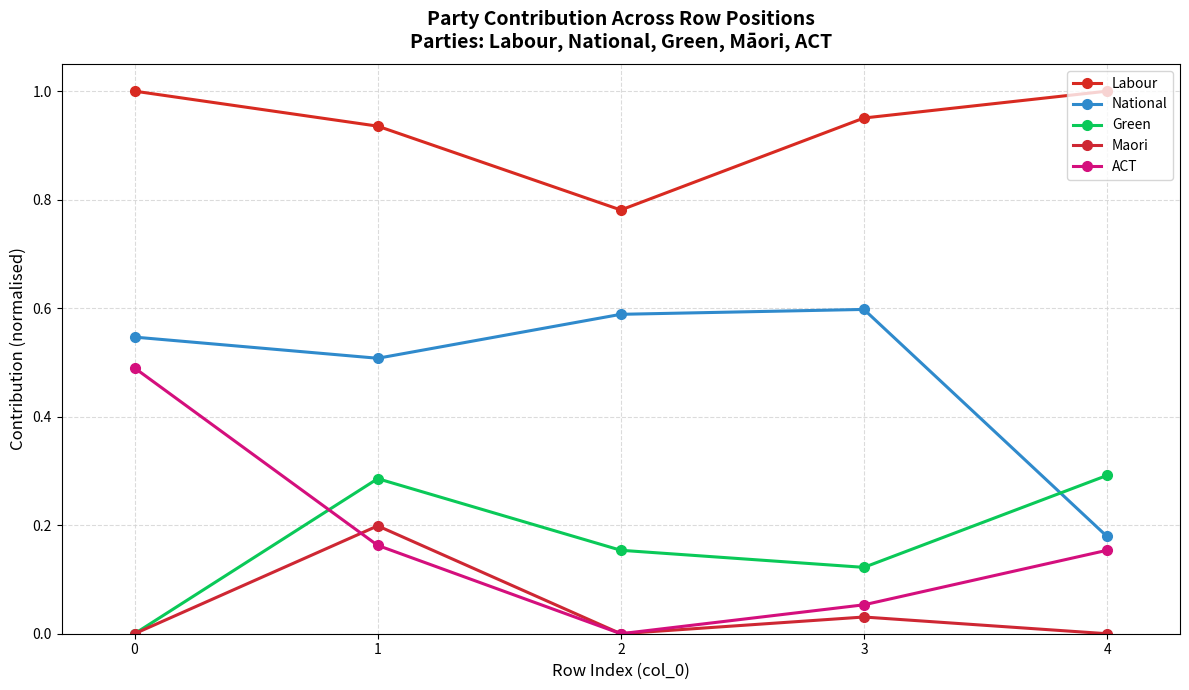

What is the value of the ACT point at the 2nd from the left?

0.2